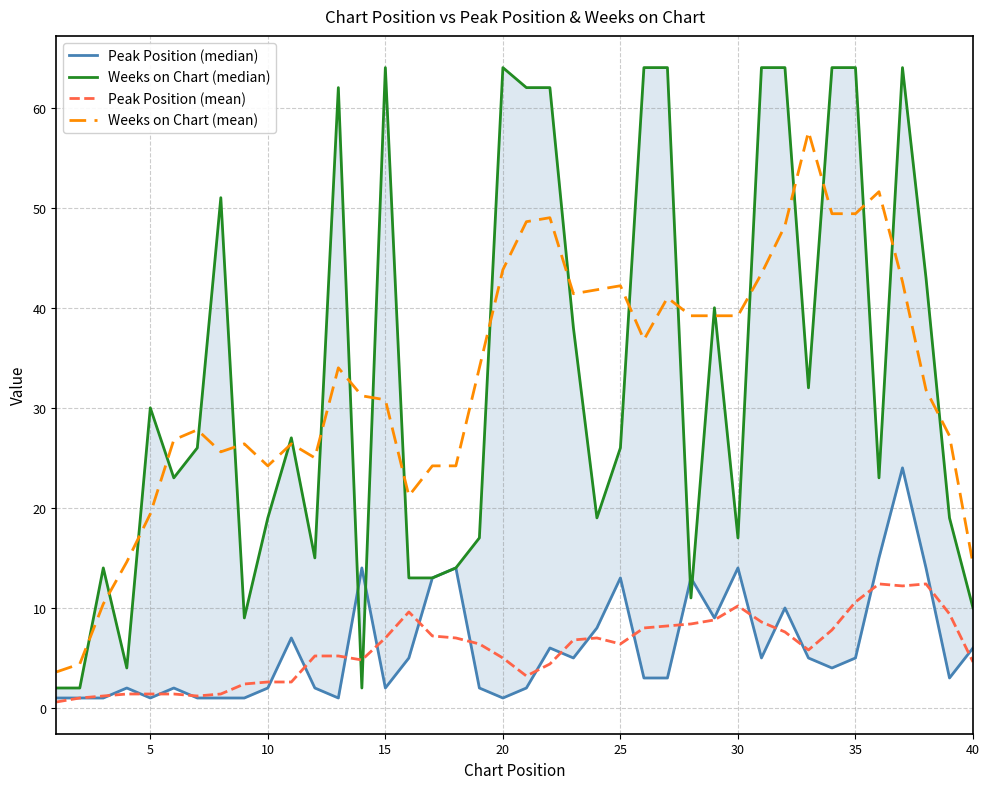

After their last crossing, which series has the higher values: Weeks on Chart (median) or Peak Position (mean)?

Weeks on Chart (median)